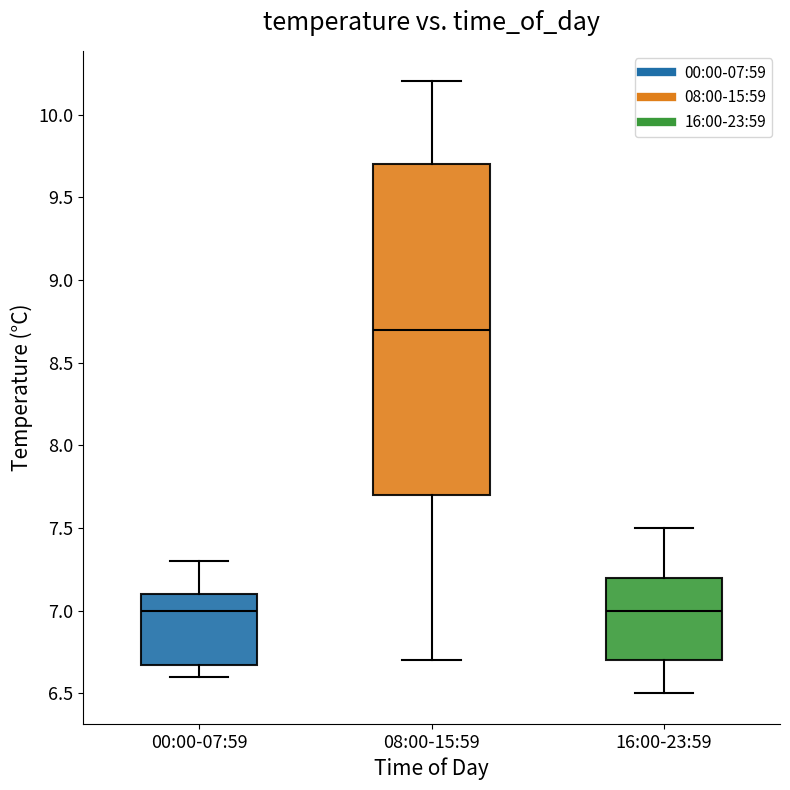

Reading left to right, transcribe this box plot: for each box, give where its median line is, the range the box spans, and where its two whiskers end, as read against the y-axis. The values are not printed on the chart, so give them approximately, as read against the axis.

00:00-07:59: median 7.0, box 6.7 to 7.1, whiskers 6.6 to 7.3
08:00-15:59: median 8.7, box 7.7 to 9.7, whiskers 6.7 to 10.2
16:00-23:59: median 7.0, box 6.7 to 7.2, whiskers 6.5 to 7.5